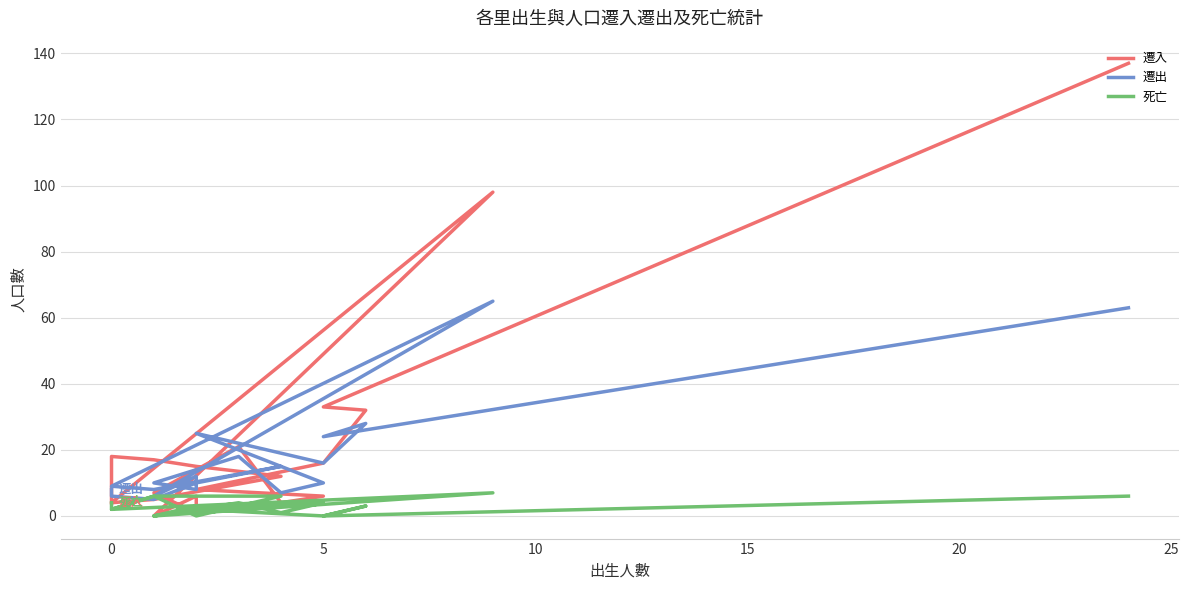

How many lines are shown in the chart?

3